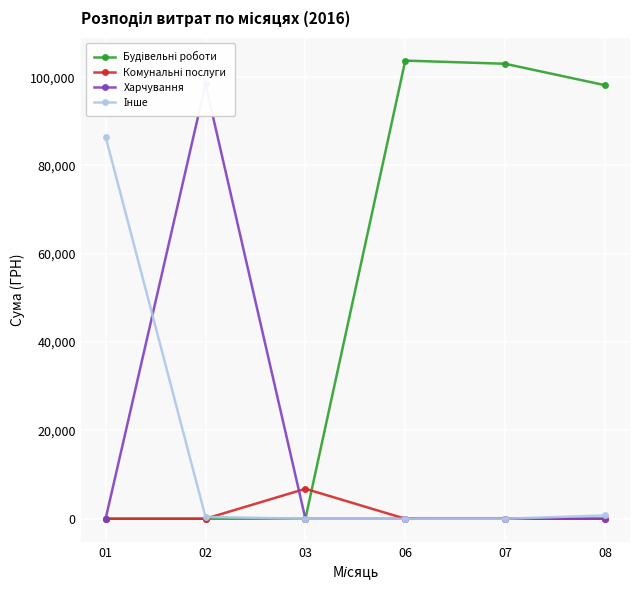

What is the value of the Будівельні роботи point at the 4th from the left?

103748.9